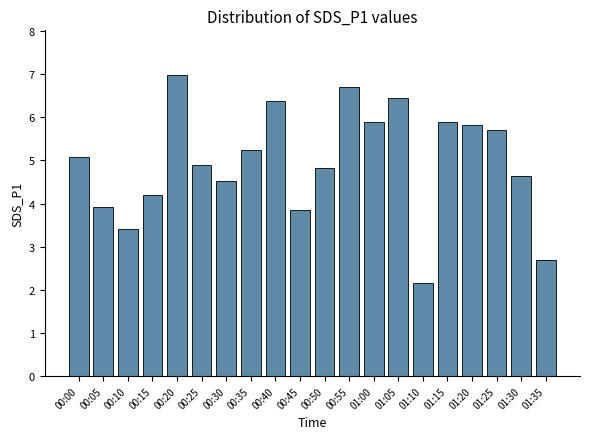

What is the value of the 14th bar from the left?

6.5